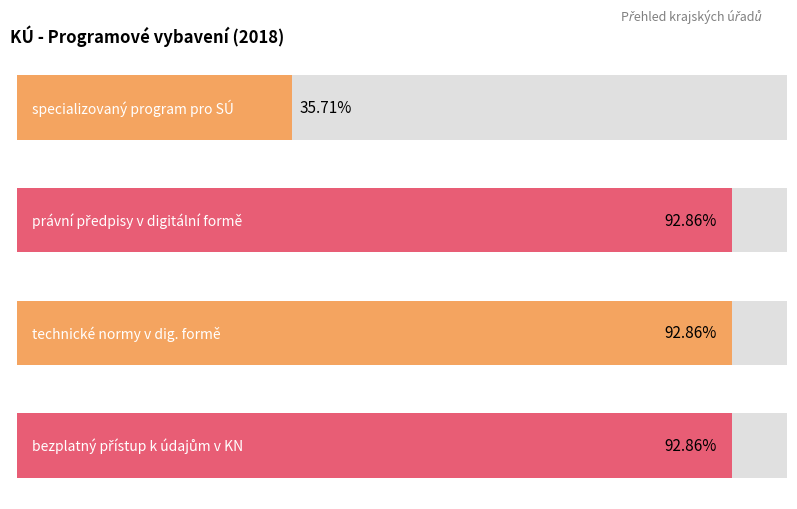

Which series has the widest spread of values?

technické normy v digitální formě